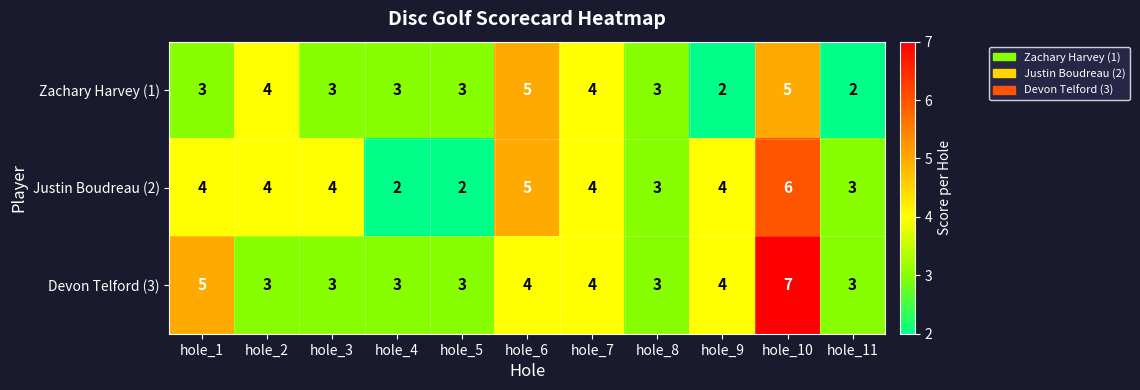

List the series in order of their peak value, lowest first.

Zachary Harvey (1), Justin Boudreau (2), Devon Telford (3)